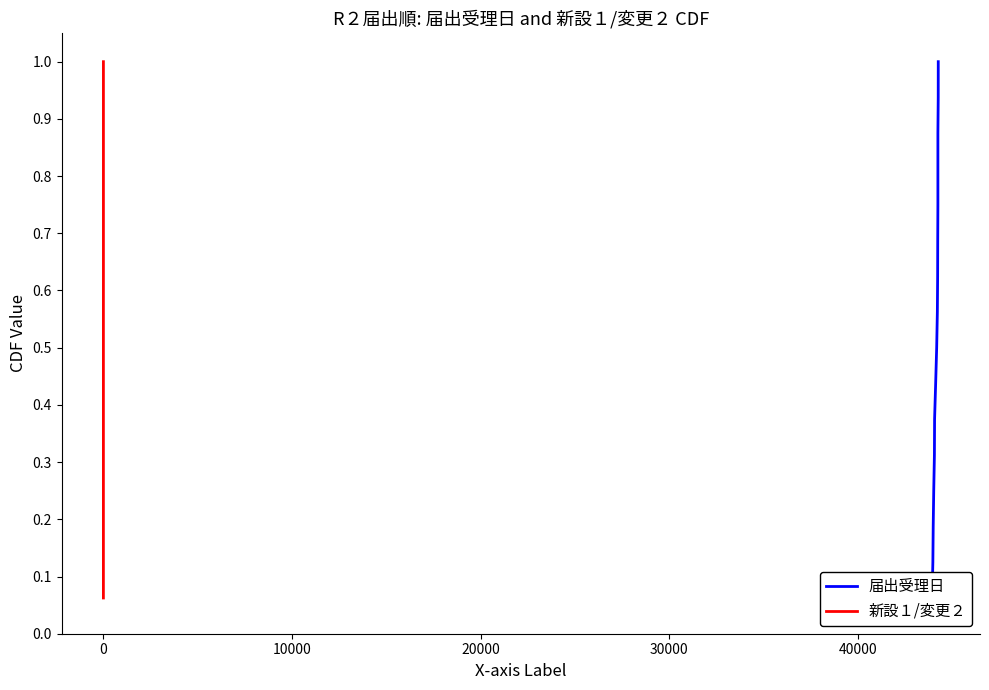

True or false: 新設１/変更２ and 届出受理日 intersect in this chart.

False